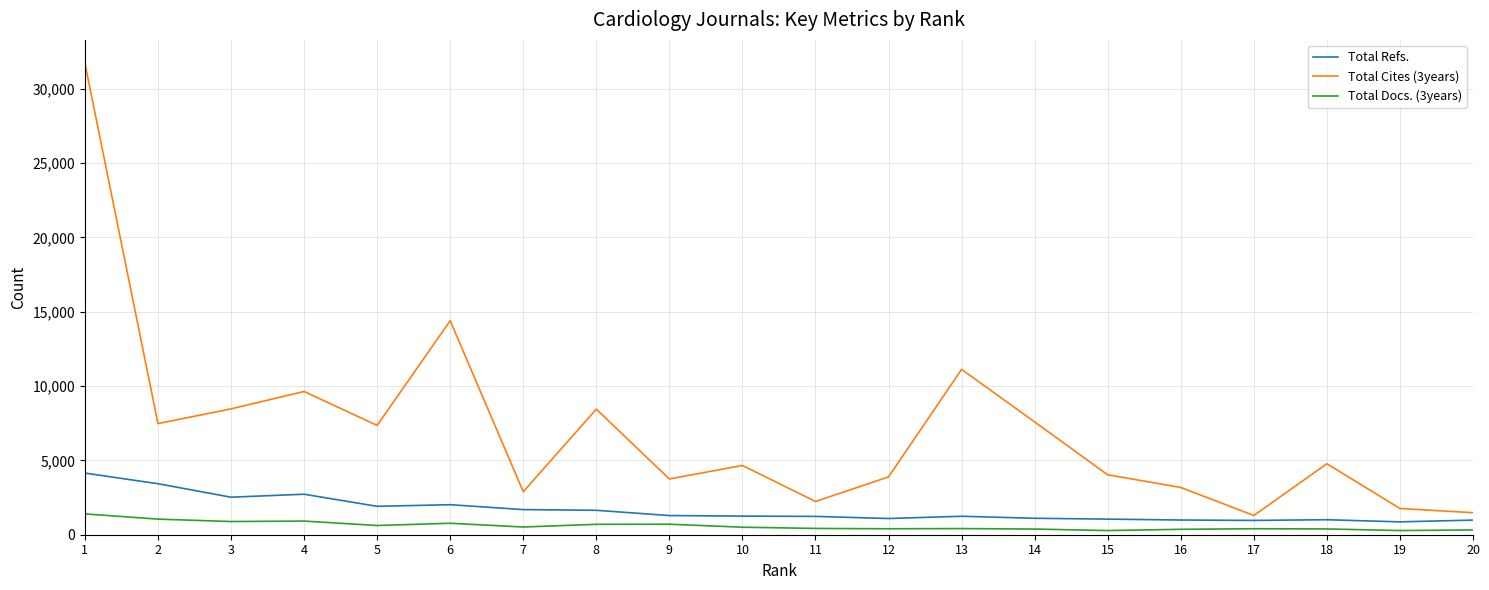

True or false: Total Docs. (3years) and Total Refs. intersect in this chart.

False